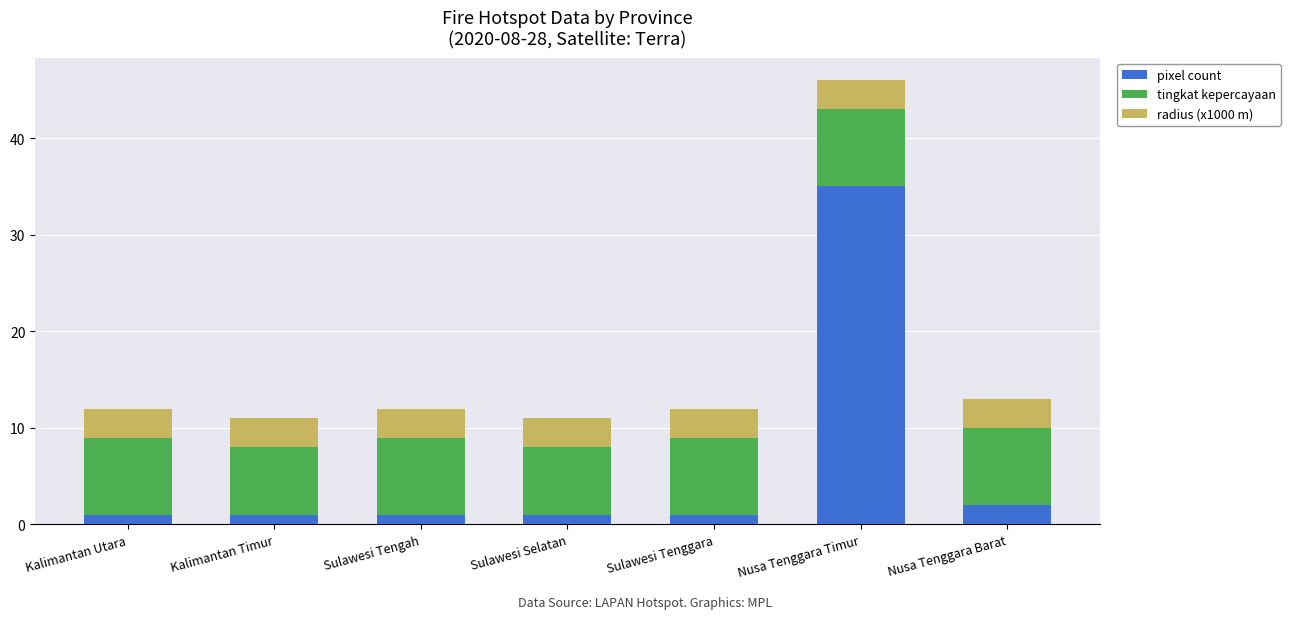

At which category is the sum across all series the highest?

Nusa Tenggara Timur